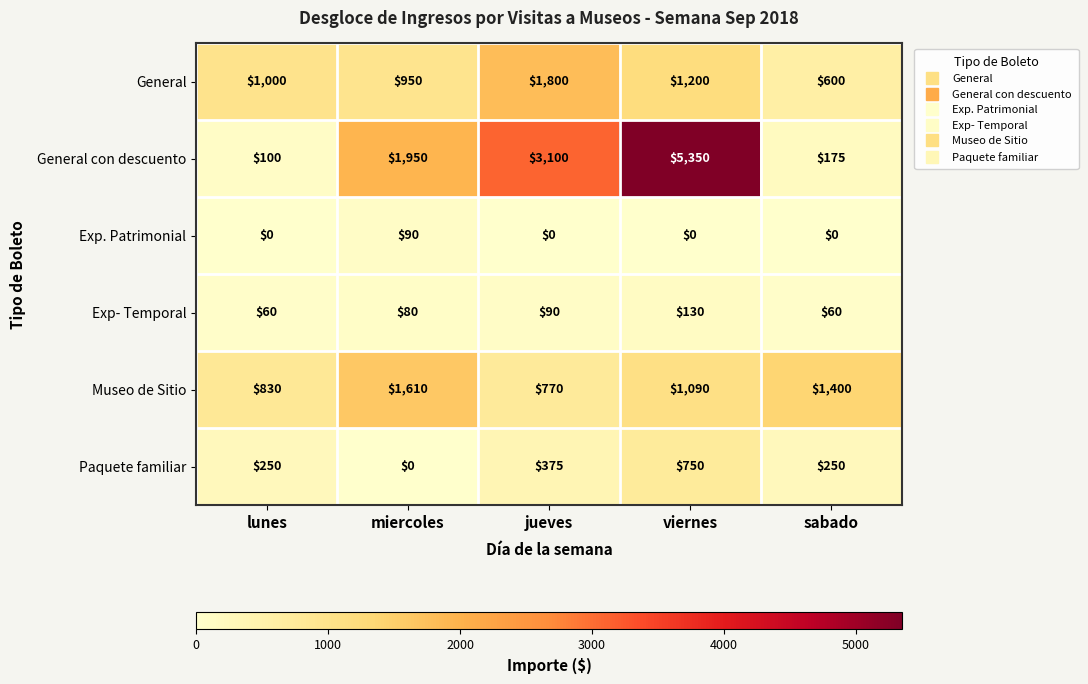

Rank the series by their maximum value, from lowest to highest.

Exp. Patrimonial, Exp- Temporal, Paquete familiar, Museo de Sitio, General, General con descuento